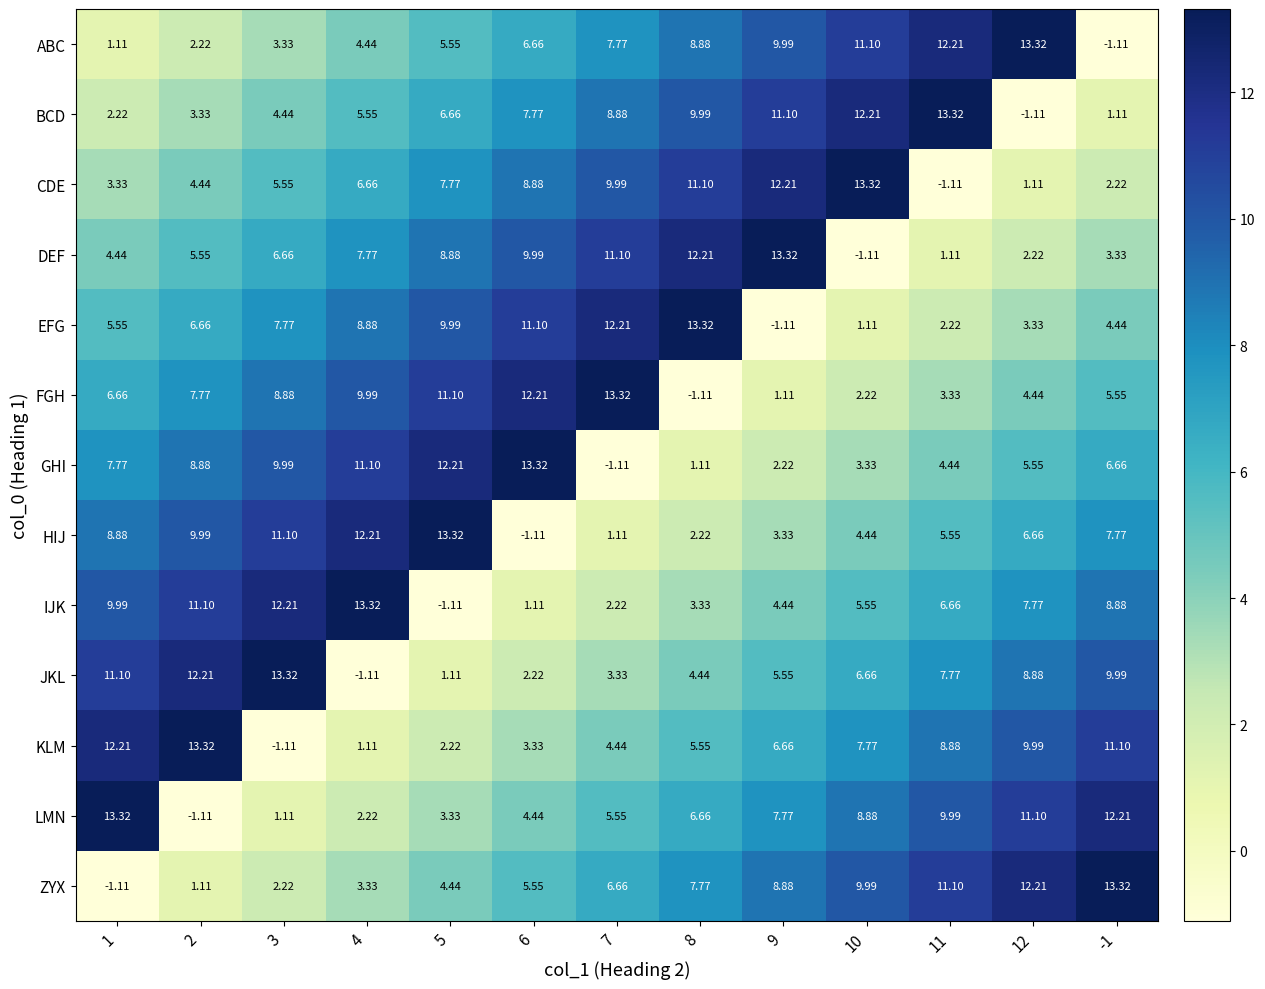

Which series changed the most between 7 and 11?

CDE